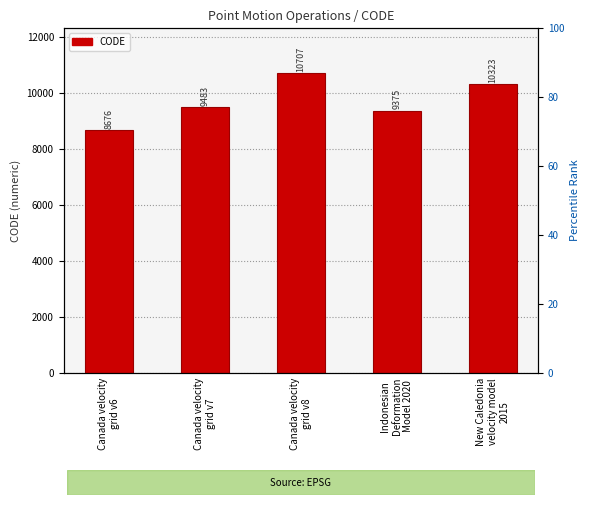

Which category has the lowest value across all series?

Canada velocity
grid v6